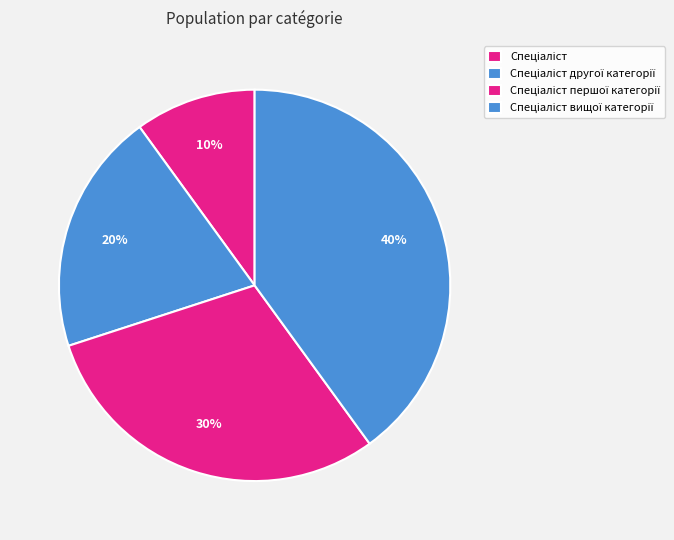

Which category has the smallest portion of the pie?

Спеціаліст